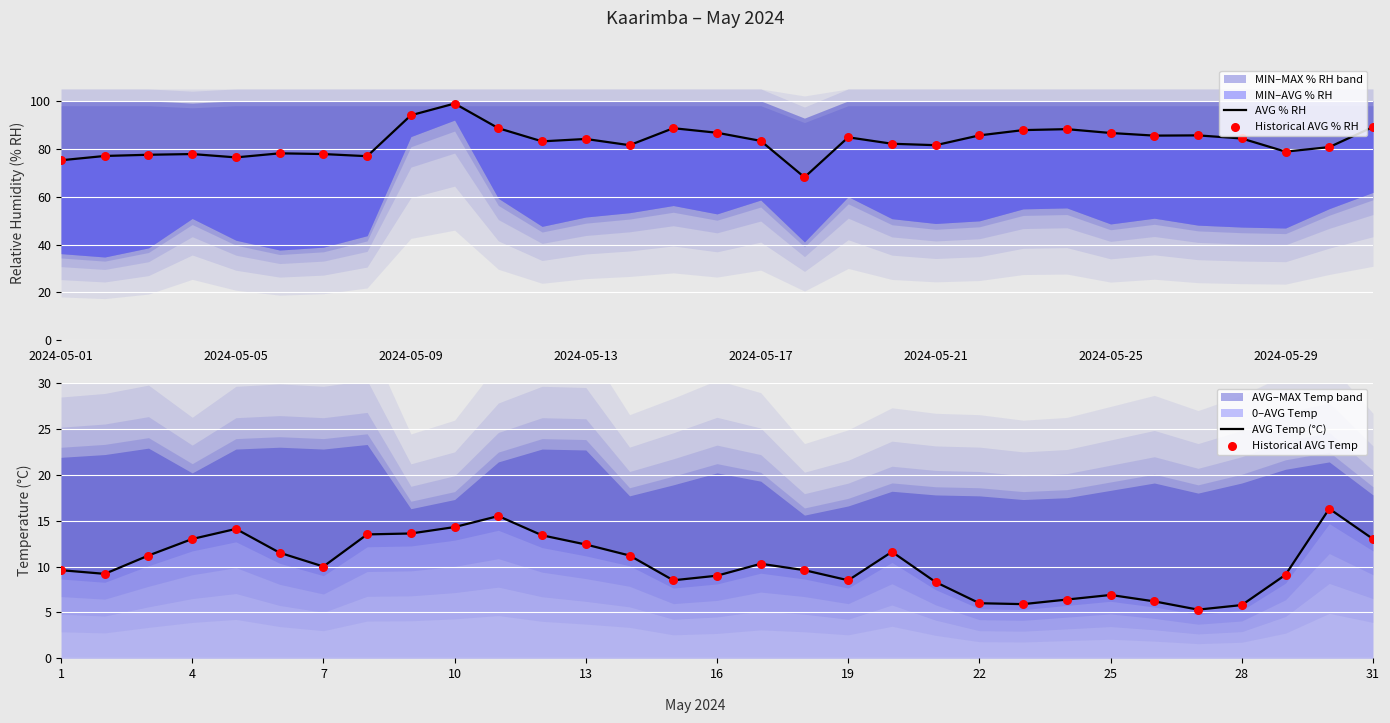

Which series reaches the minimum Y coordinate?

AVG Temp (°C)